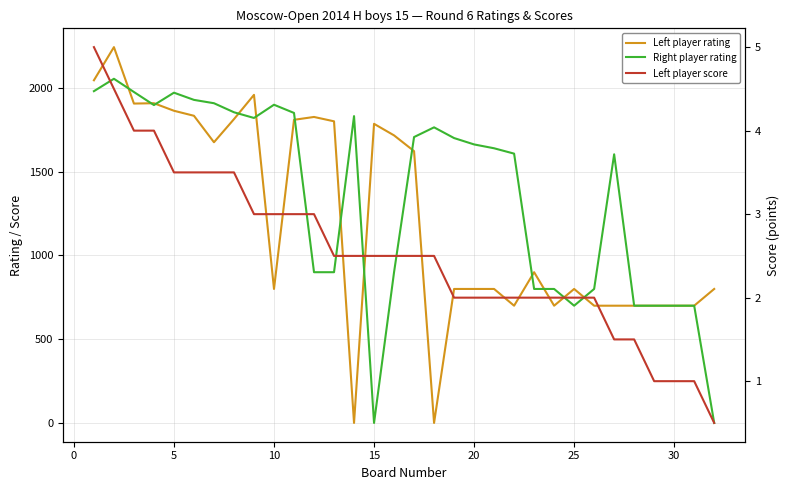

Is this an area chart (filled region under the line)?

No